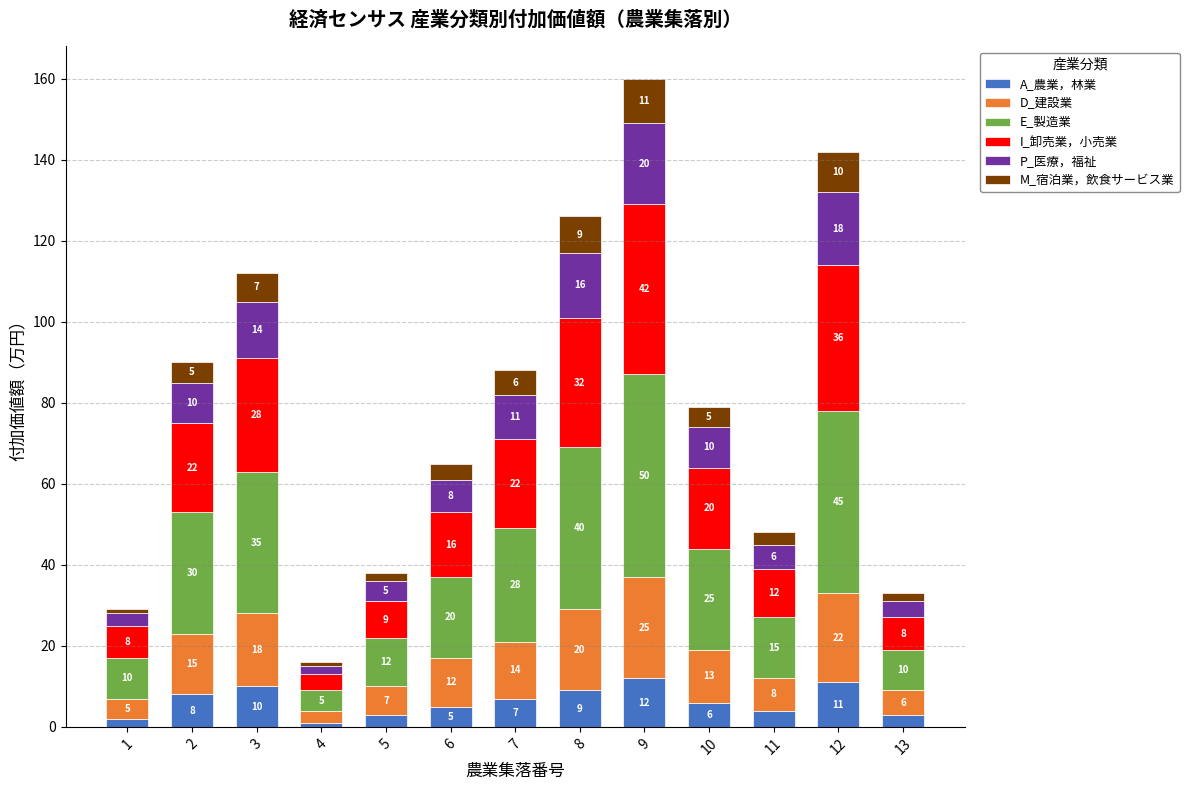

The value of A_農業，林業 at 6 is 5. True or false?

True